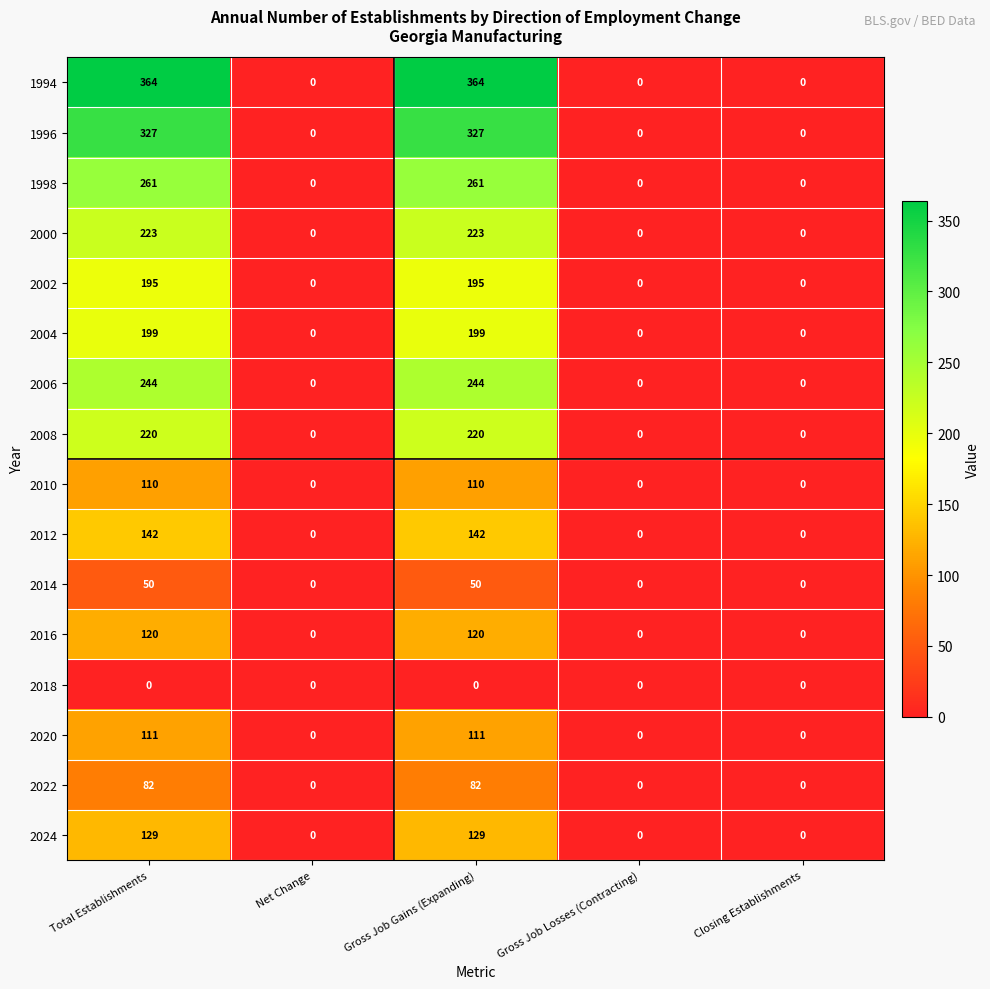

How many categories are shown in the chart?

5